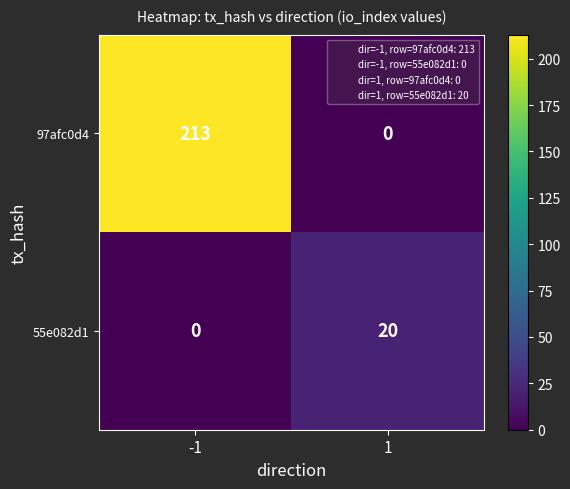

The value of 97afc0d4 at -1 is 213. True or false?

True